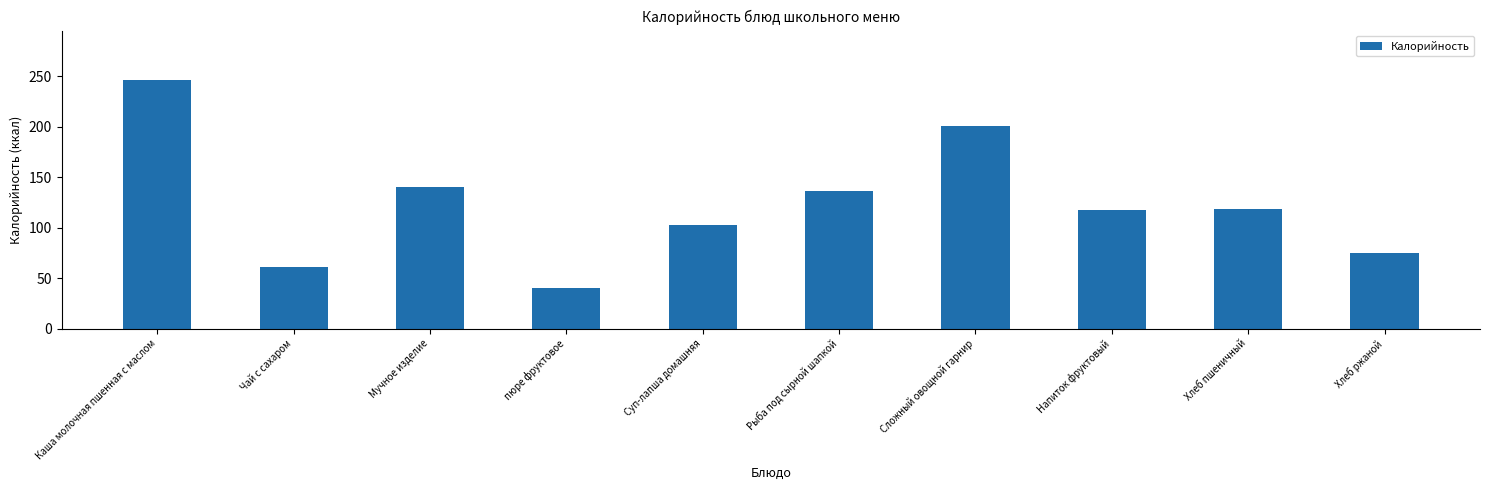

The value at пюре фруктовое is 19. True or false?

False